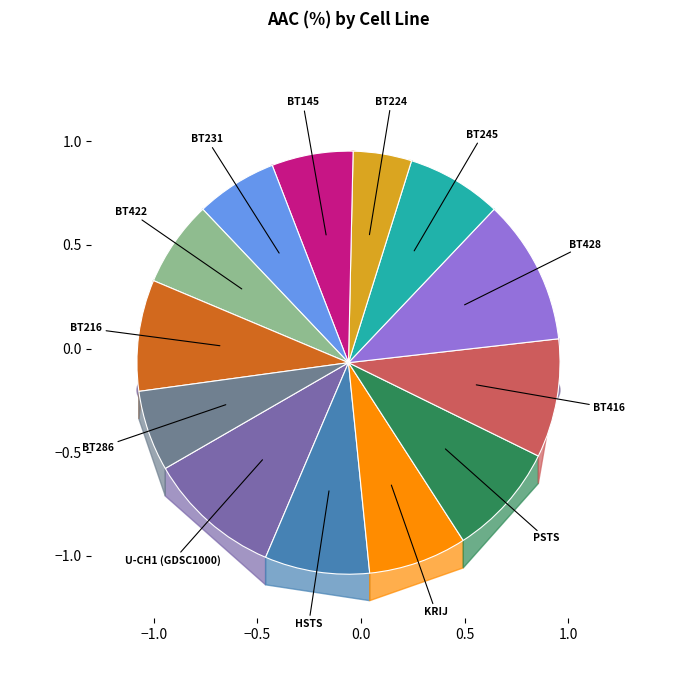

What is the change in value from BT245 to BT231?

-3.0